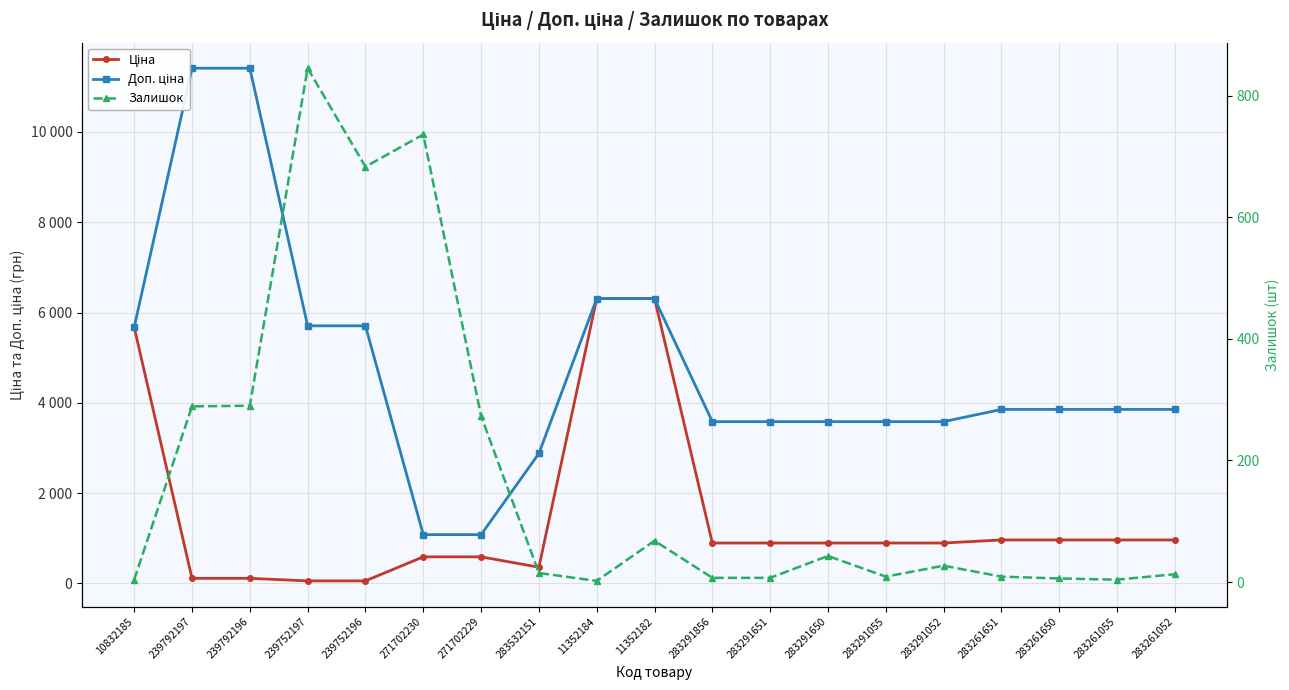

Between 239792197 and 283291055, which series saw the biggest shift?

Доп. ціна